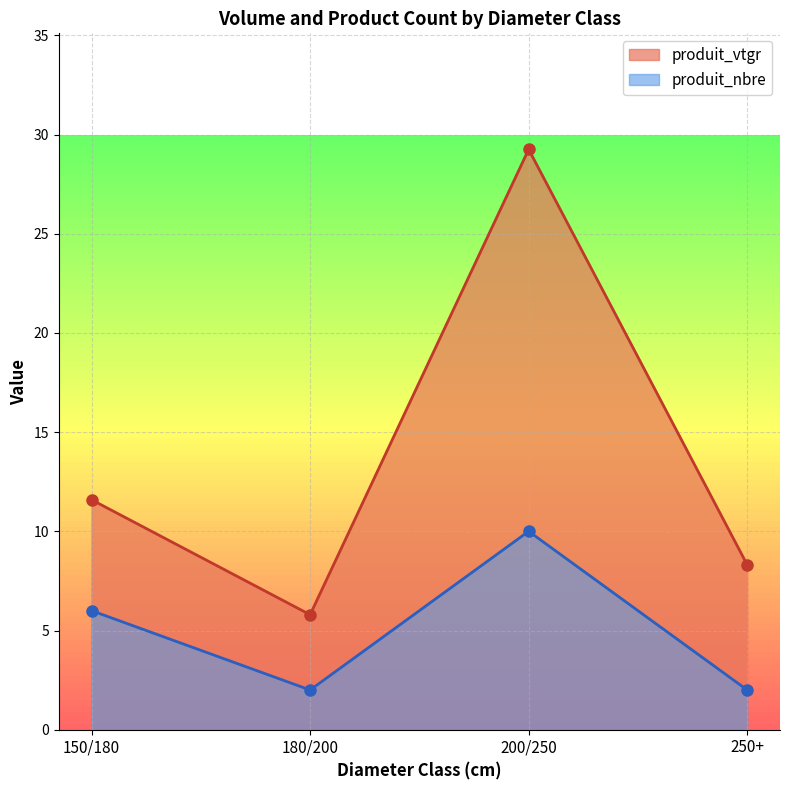

Reading left to right, extract all data points from this chart.

produit_vtgr: 150/180=11.6	180/200=5.8	200/250=29.3	250+=8.3
produit_nbre: 150/180=6.0	180/200=2.0	200/250=10.0	250+=2.0